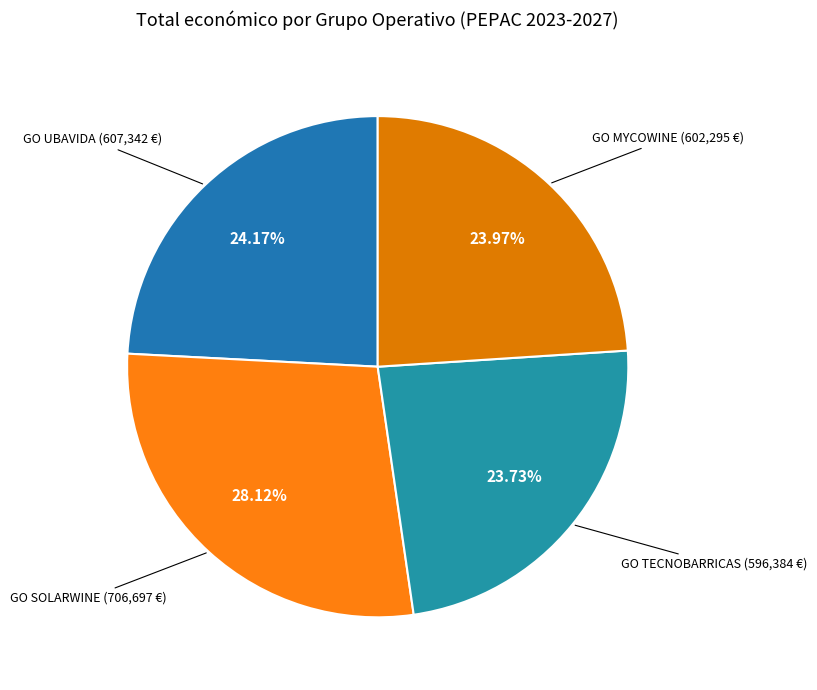

Which slice is the largest?

GO SOLARWINE